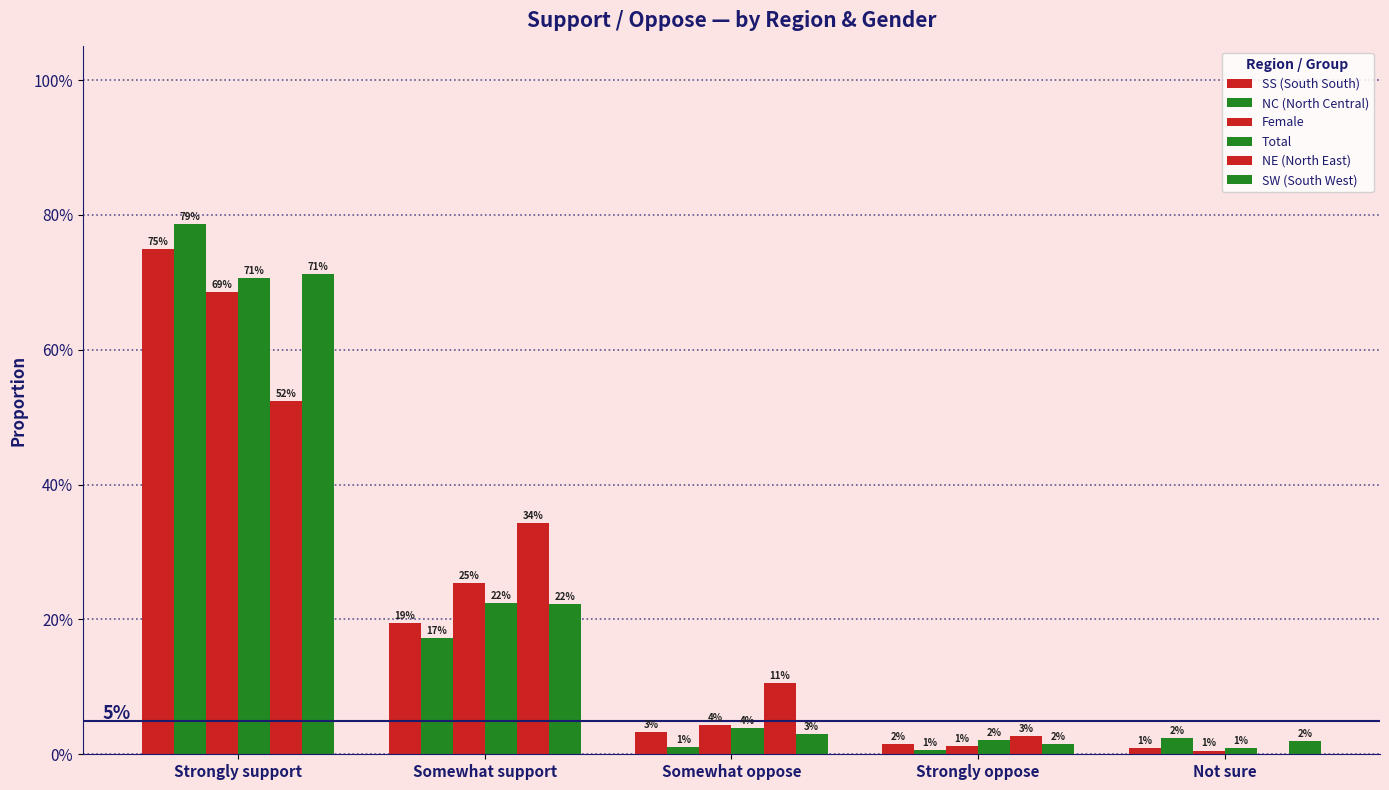

At which label does NE (North East) reach its peak?

Strongly support